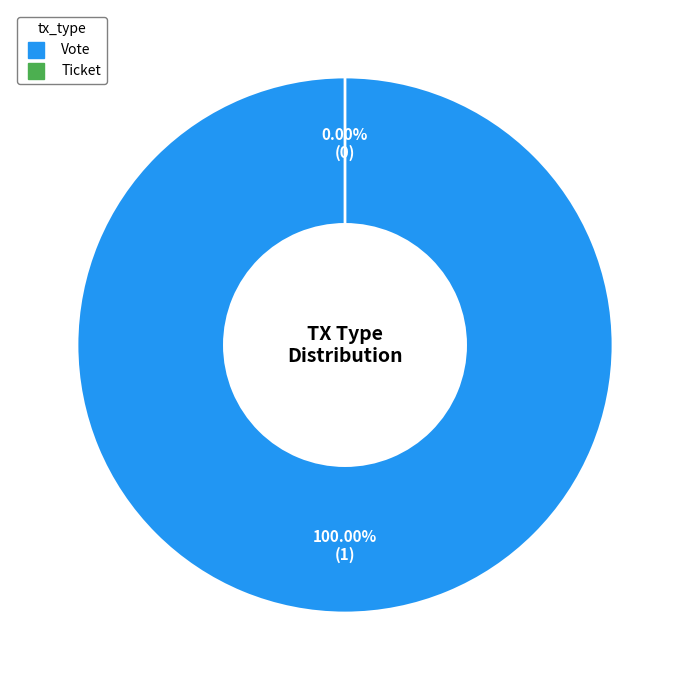

How many segments does this pie chart have?

2